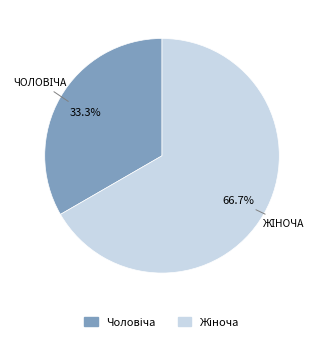

True or false: Жіноча accounts for 76% of the total.

False